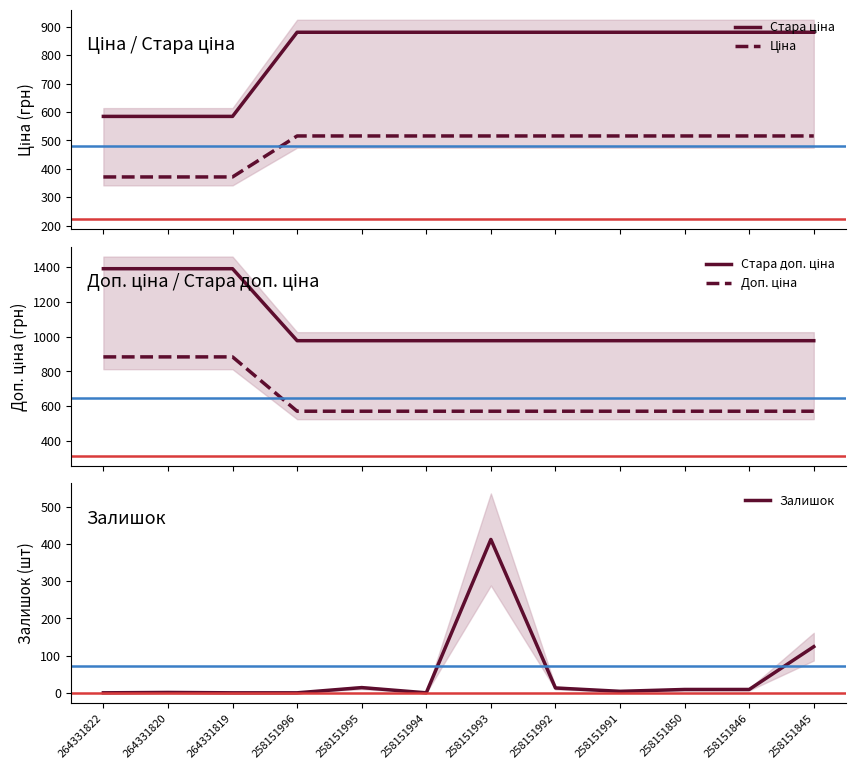

Which series has the largest range (max minus min)?

Стара доп. ціна